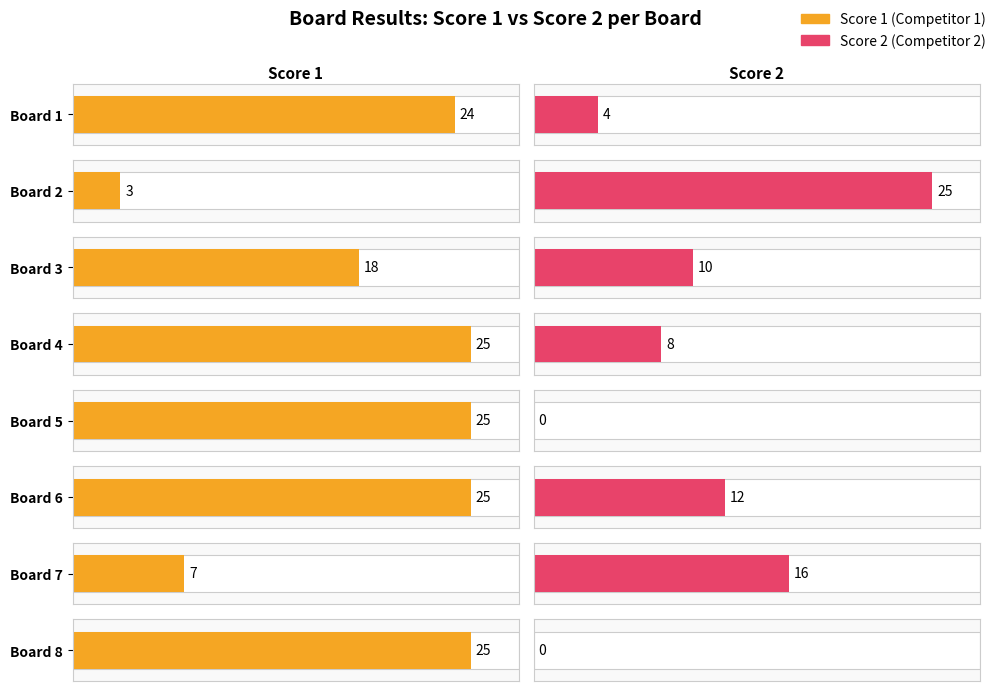

How many values in the Score 2 series exceed 10?

3